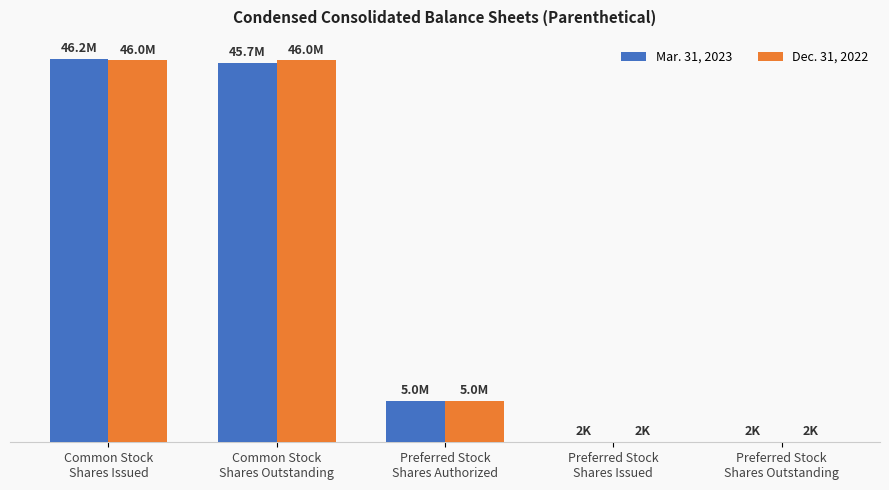

Read the Mar. 31, 2023 value at Preferred Stock
Shares Outstanding, to the nearest 50.

2000